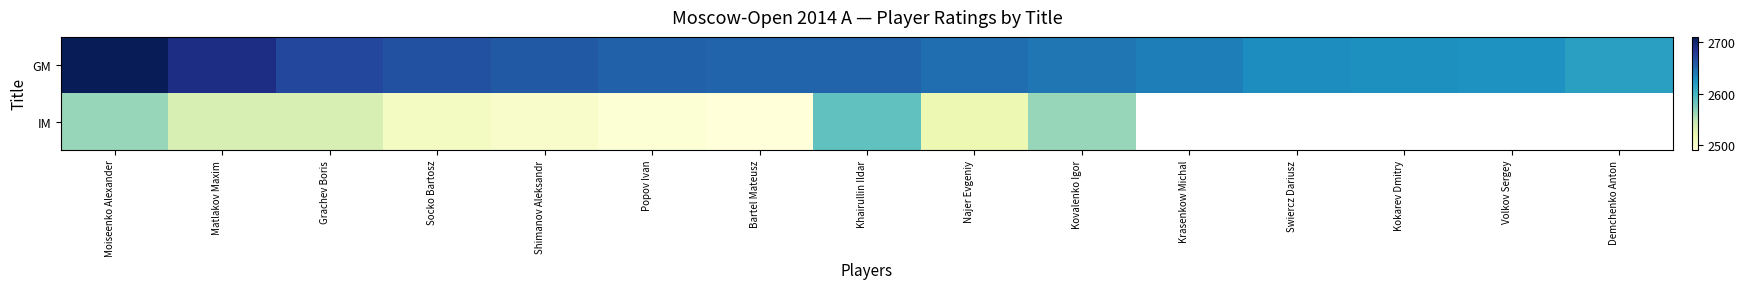

Which category has the lowest value in the IM series?

Bartel Mateusz